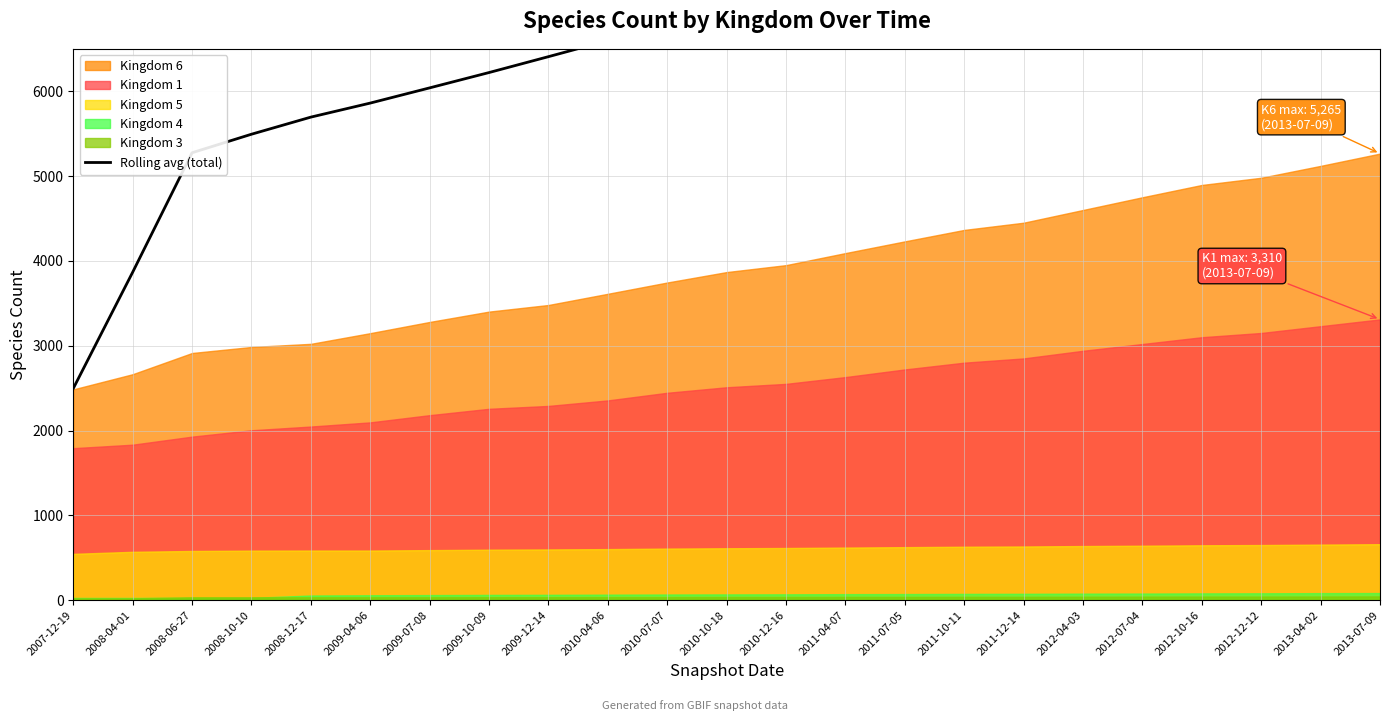

Between 2008-06-27 and 2012-12-12, which is larger?

2012-12-12